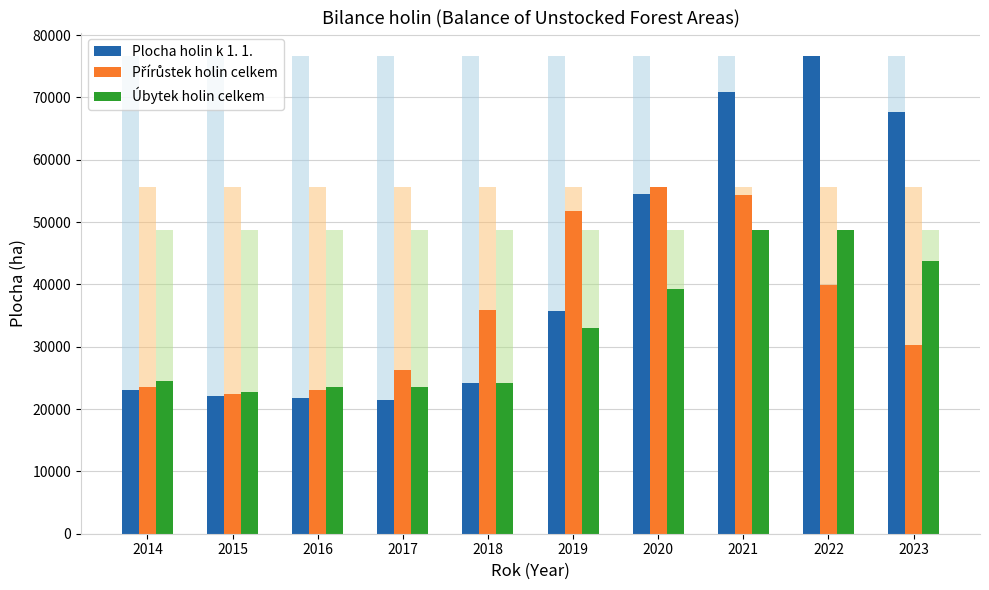

What is the total value across all series at 2015?

67183